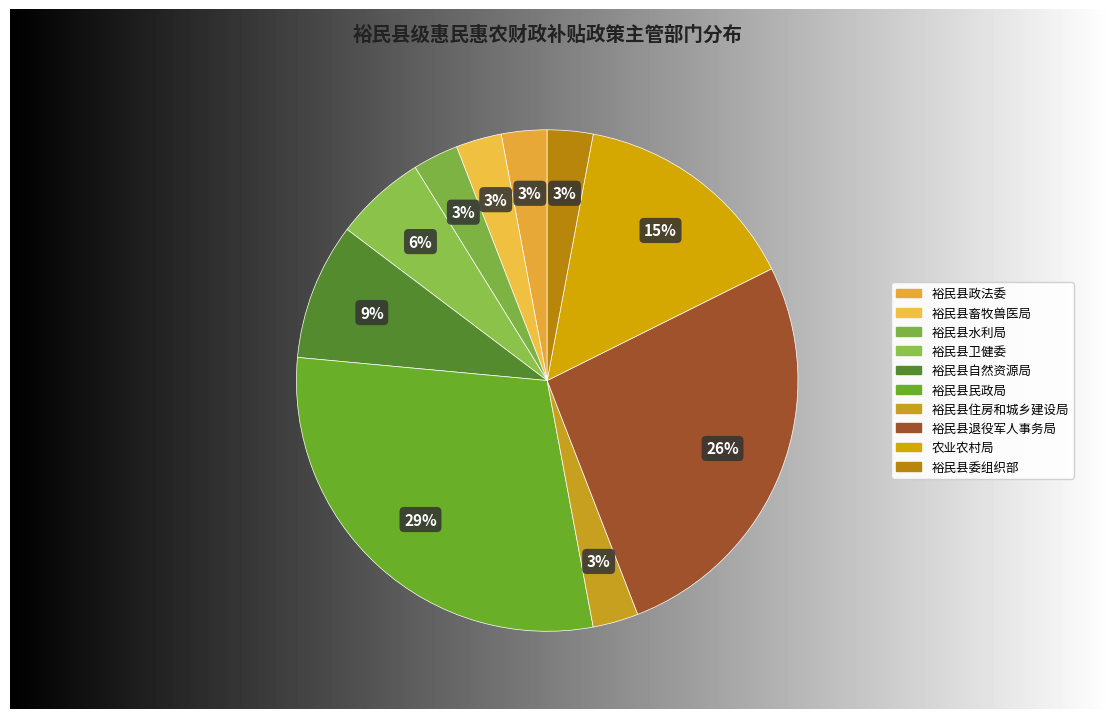

Combined, what portion of the pie is 裕民县退役军人事务局 and 裕民县自然资源局?

35.3%